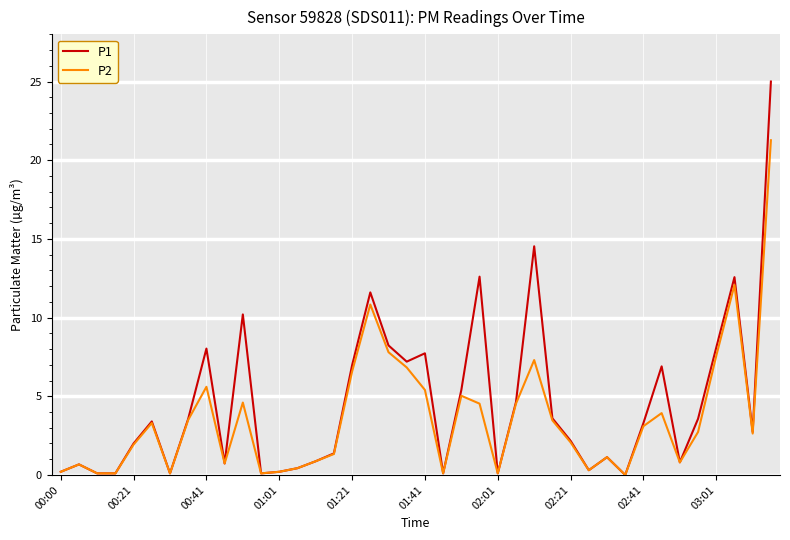

Which series has the largest range (max minus min)?

P1